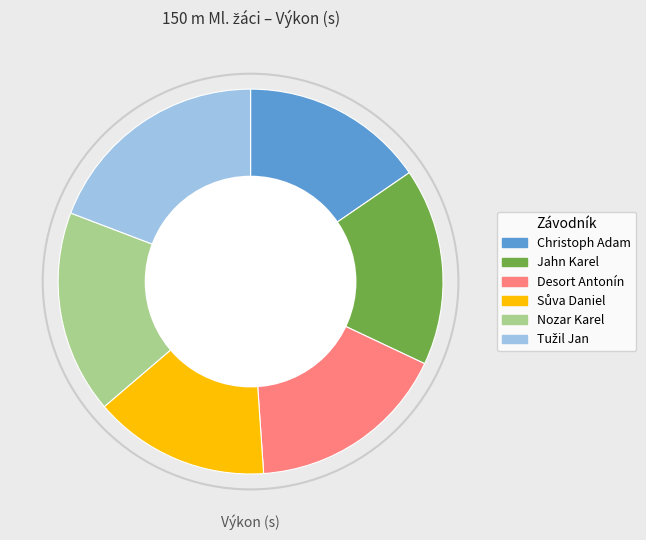

Does any single category account for the majority?

No